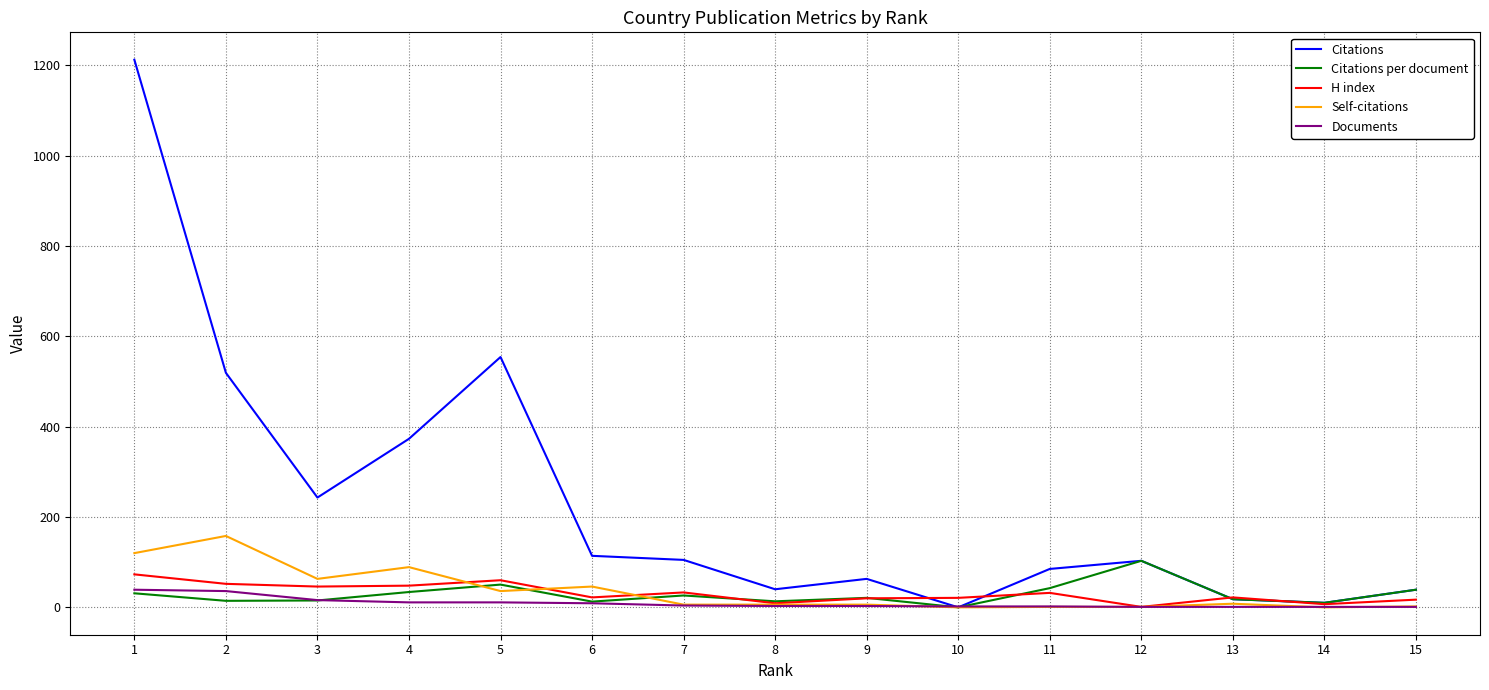

Which series has the largest total across all categories?

Citations